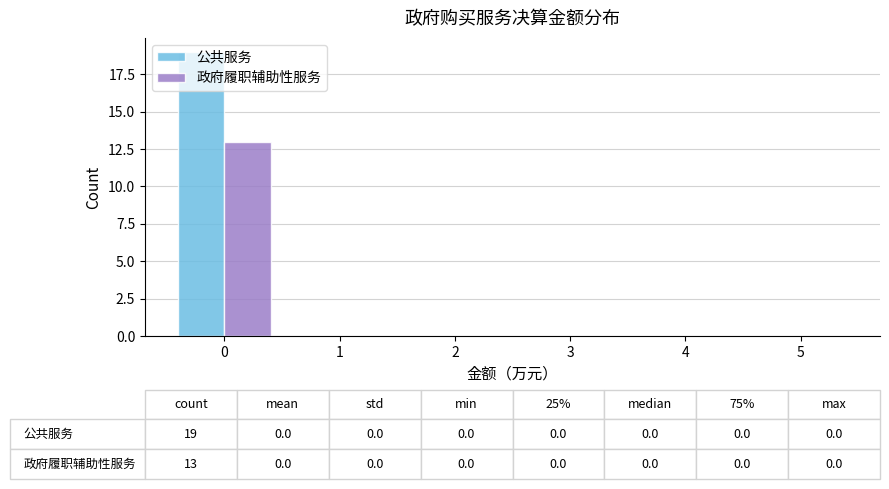

In the 政府履职辅助性服务 series, which range on the x-axis has the tallest bar?

-0.5 to 0.5